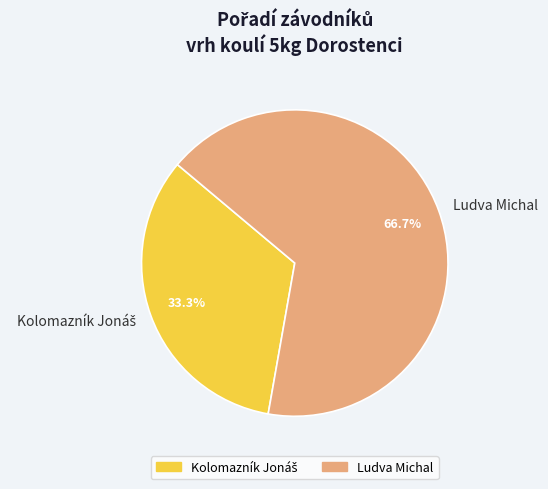

Which category has the biggest portion of the pie?

Ludva Michal